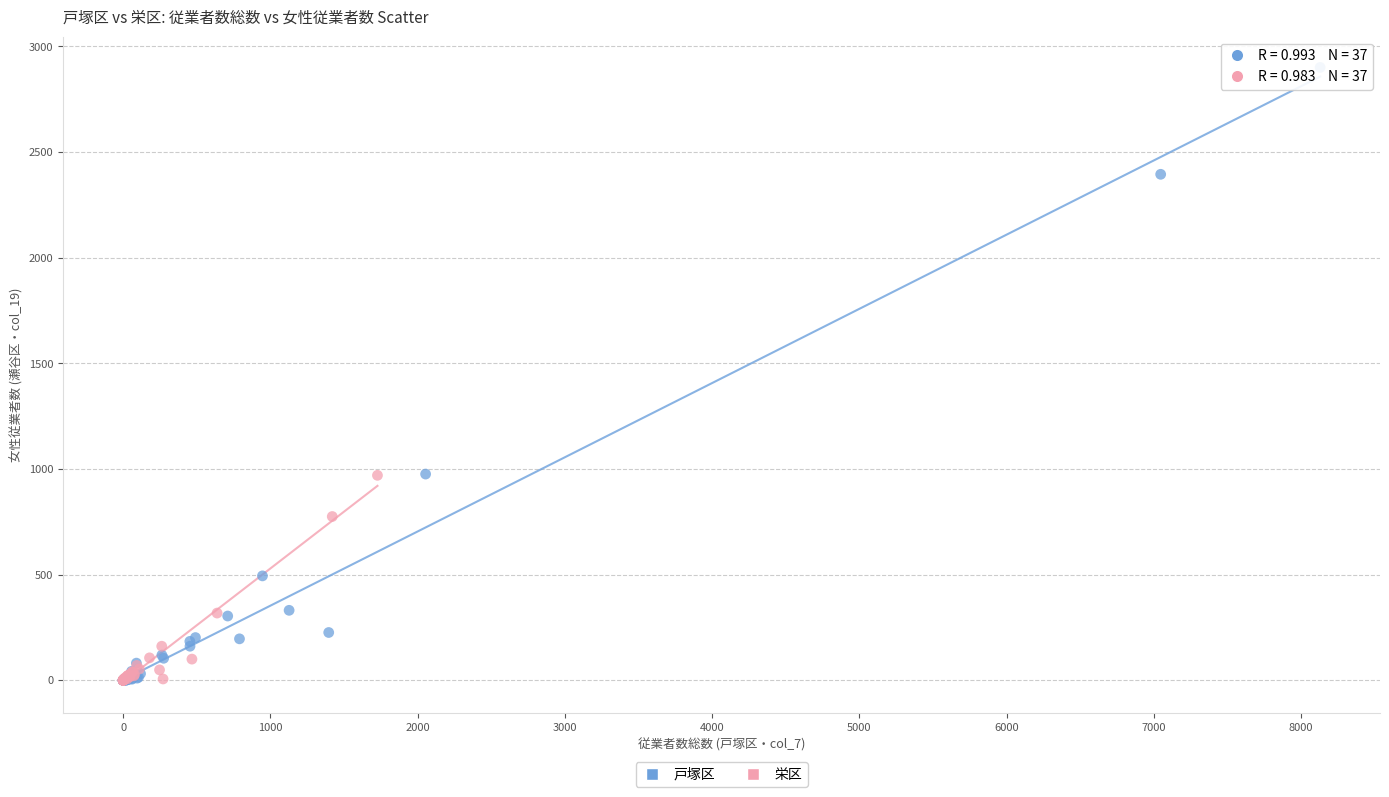

What are all the series names shown in the legend?

戸塚区, 栄区